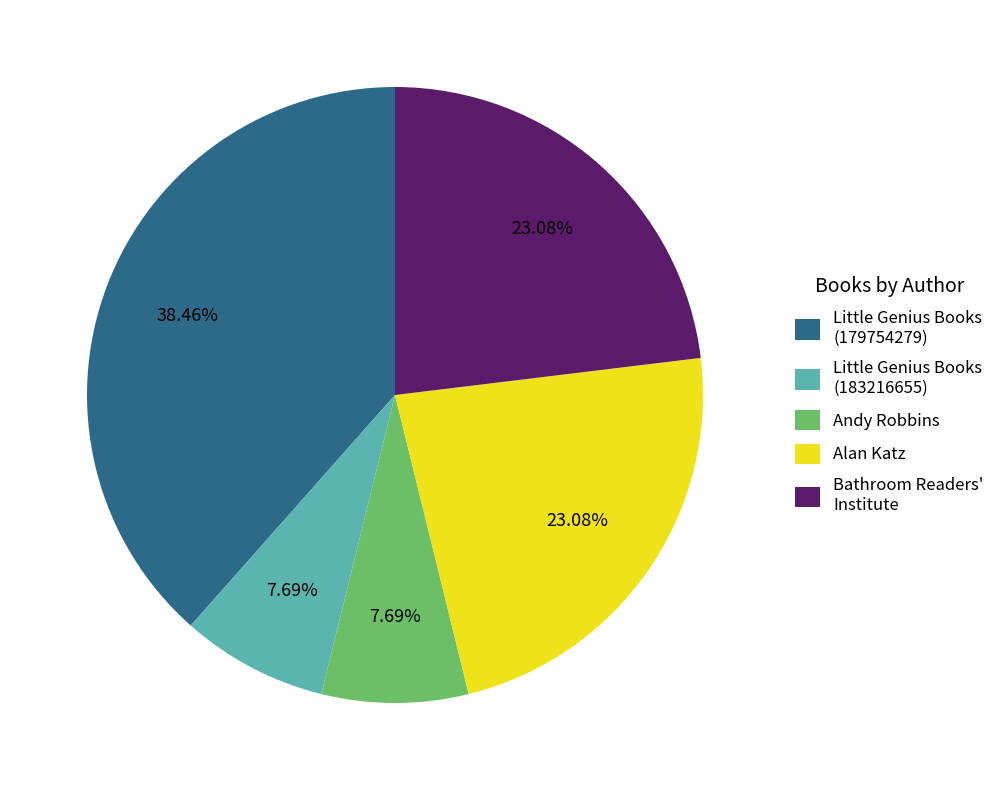

Does Little Genius Books (179754279) represent more than half of the total?

No